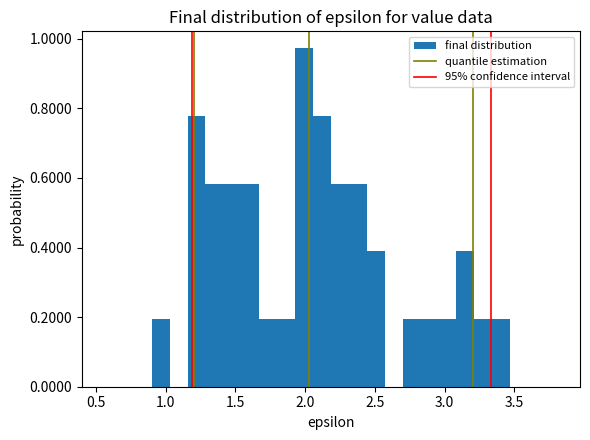

Read against the x-axis, roughly where is the centre of the tallest bar?

2.00